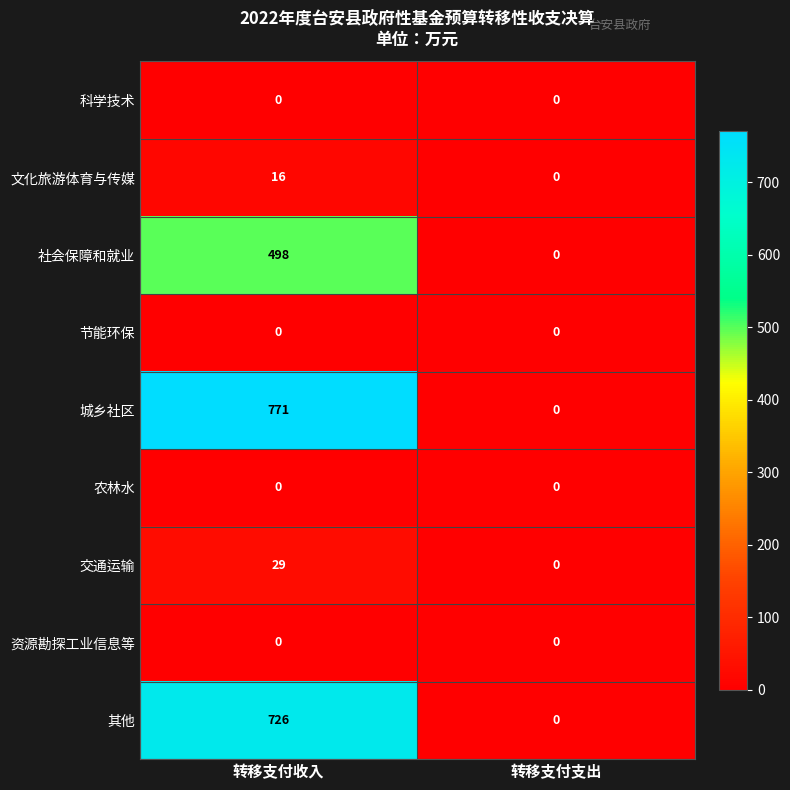

The 科学技术 series shows 0 at 转移支付收入. True or false?

True